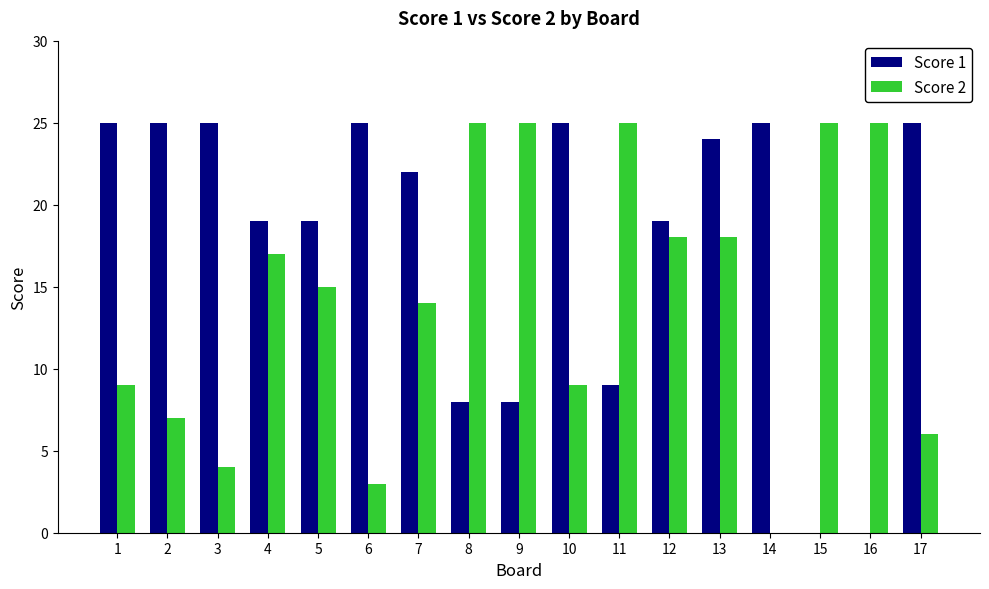

What is the maximum value shown in the chart?

25